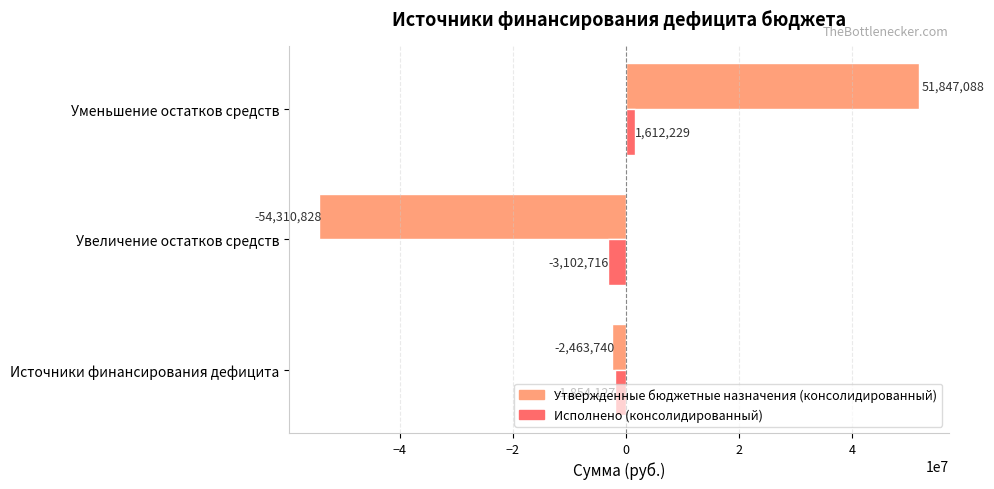

What is the difference between the Утвержденные бюджетные назначения (консолидированный) values at Источники финансирования дефицита and Уменьшение остатков средств?

54310828.0